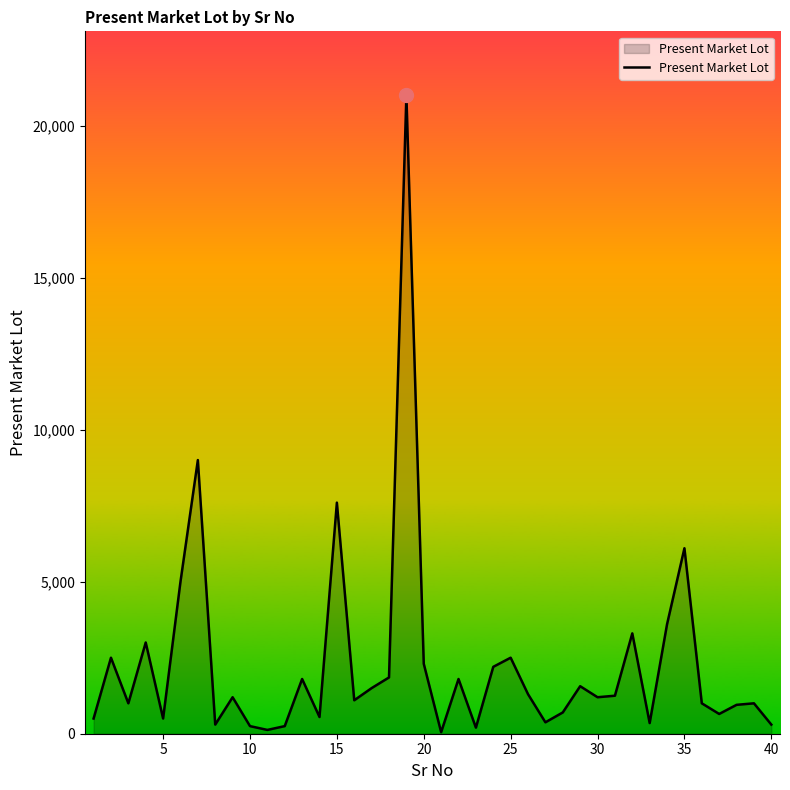

What is the greatest value displayed?

21000